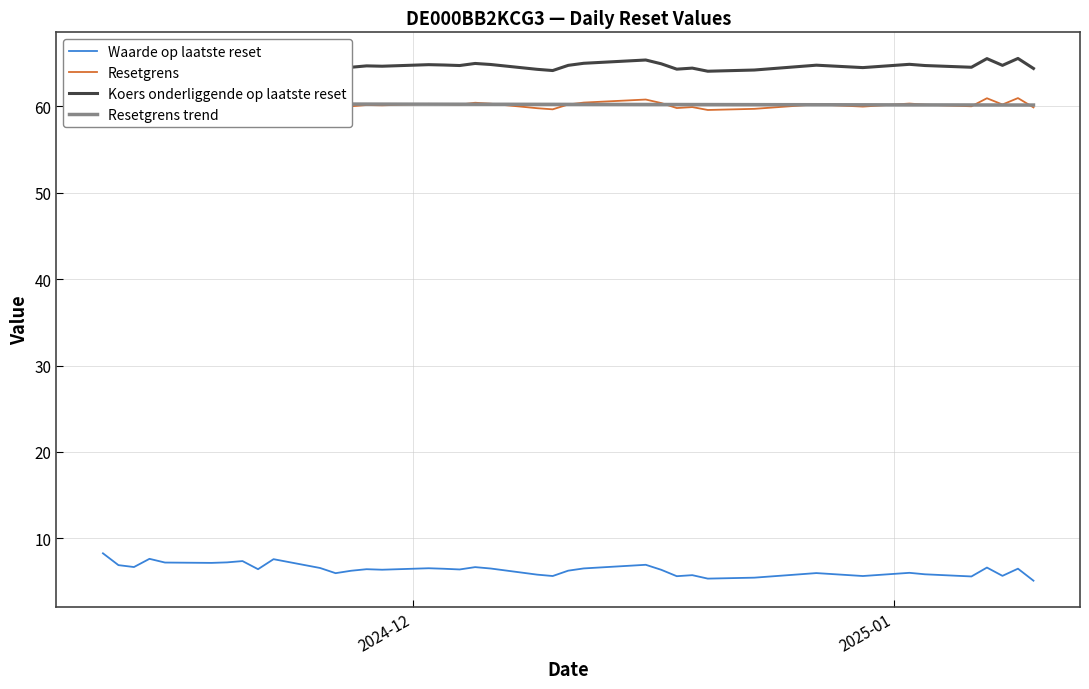

What is the highest value of the Waarde op laatste reset series?

8.3